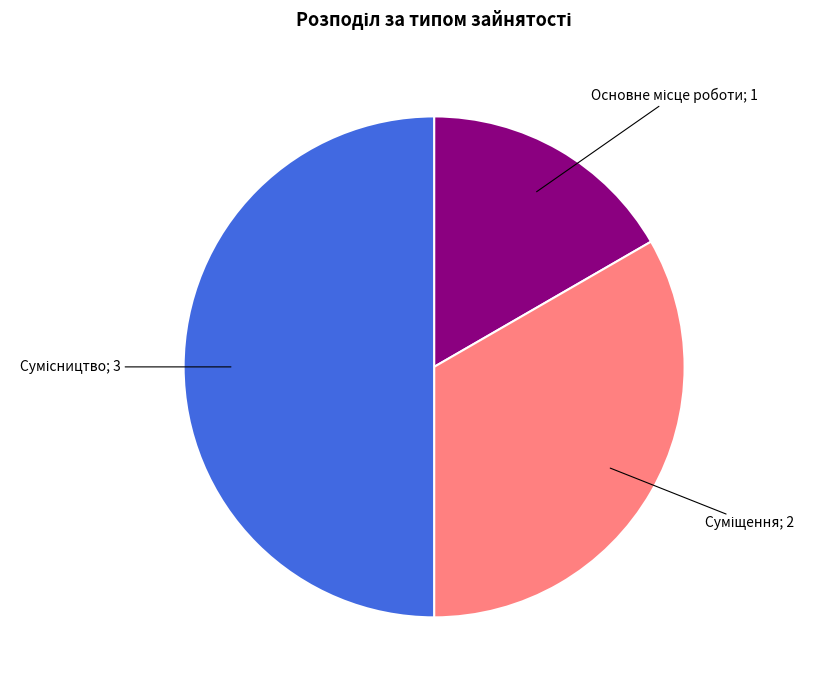

How many slices are in this pie chart?

3